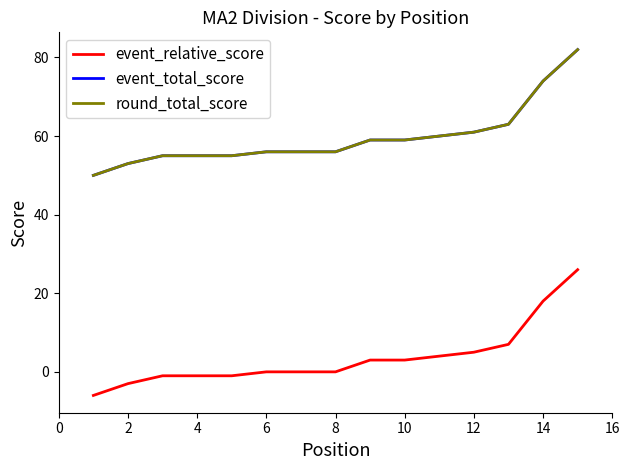

Does the chart display data point markers on the line(s)?

No